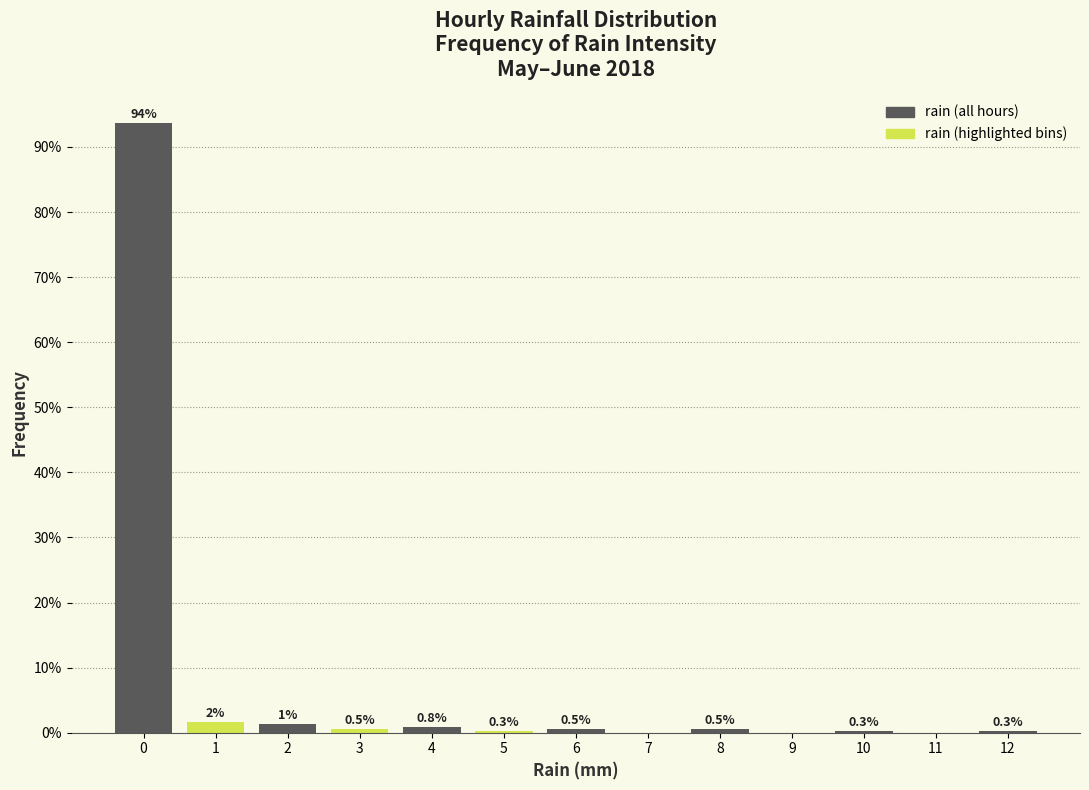

What is the greatest value displayed?

93.7